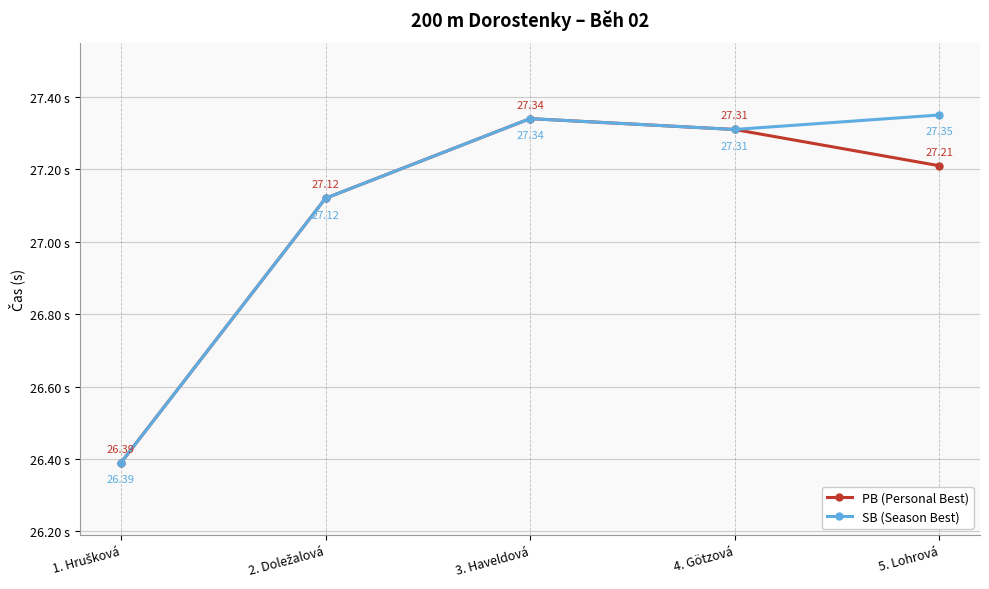

What is the sum of all PB (Personal Best) values?

135.4